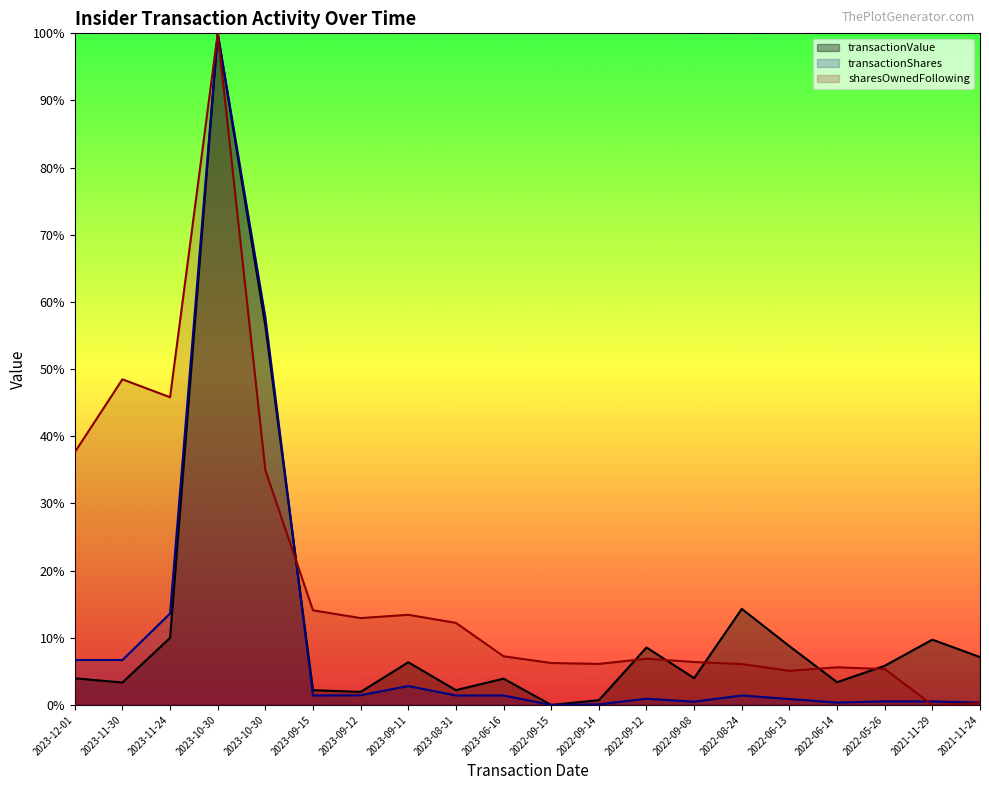

What are all the series names shown in the legend?

transactionValue, transactionShares, sharesOwnedFollowing